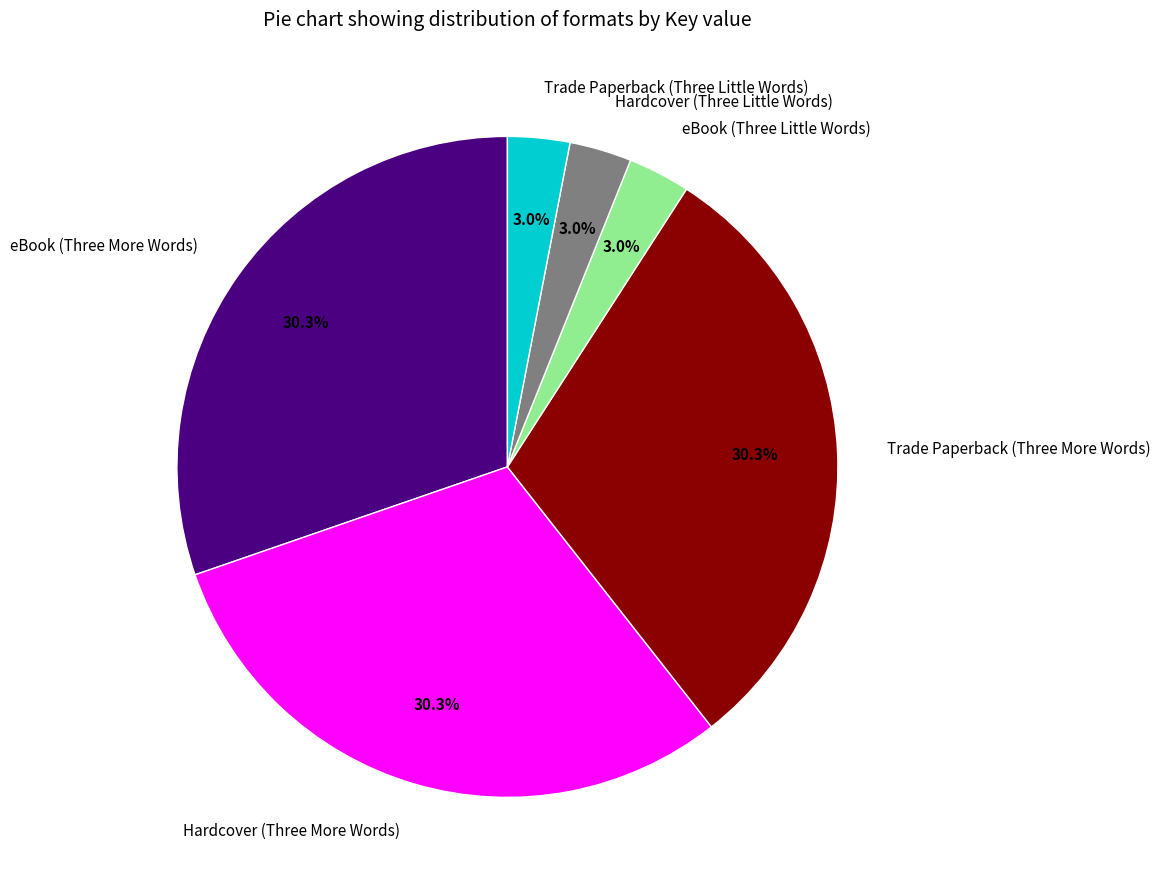

What is the ratio of the value at eBook (Three Little Words) to the value at Hardcover (Three Little Words)?

1.0